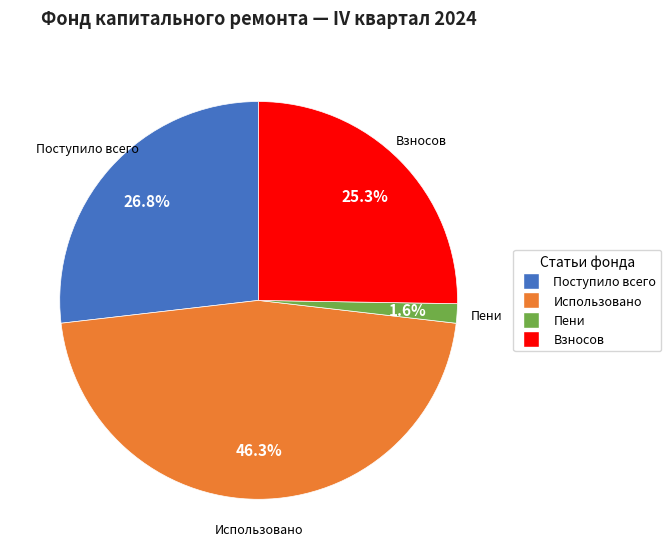

Between Взносов and Поступило всего, which is larger?

Поступило всего